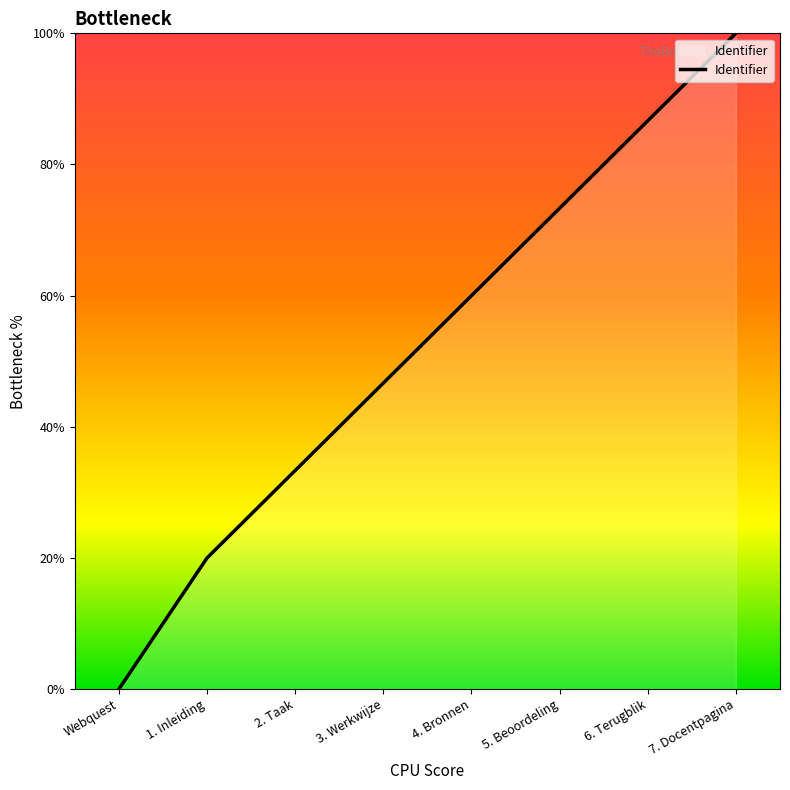

What is the difference between the maximum and minimum values?

100.0